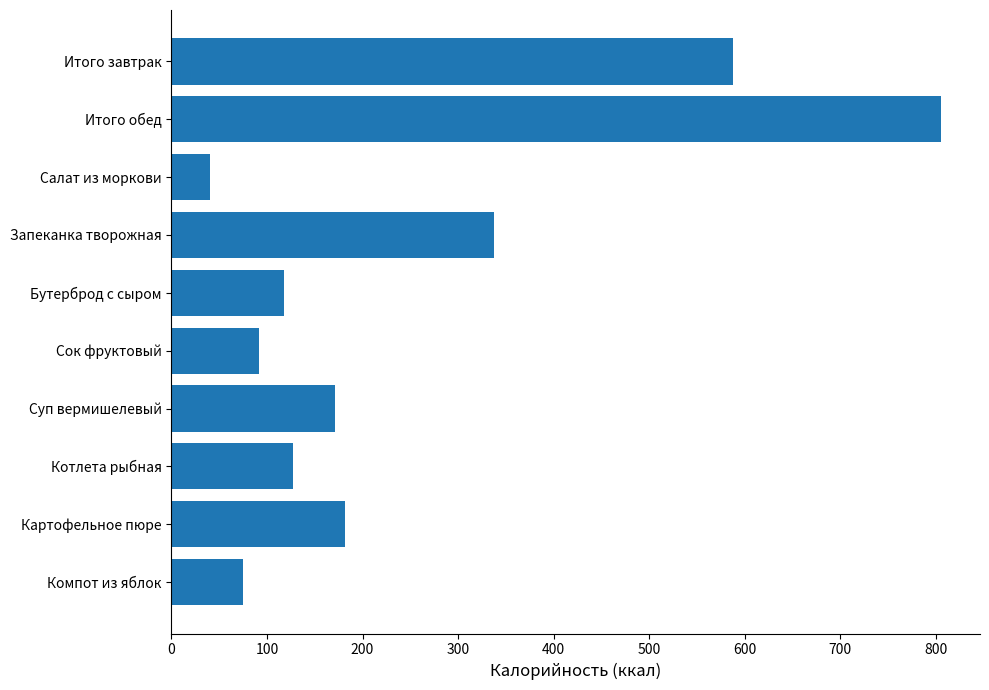

Is it true that the value at Итого обед is 428.2?

False